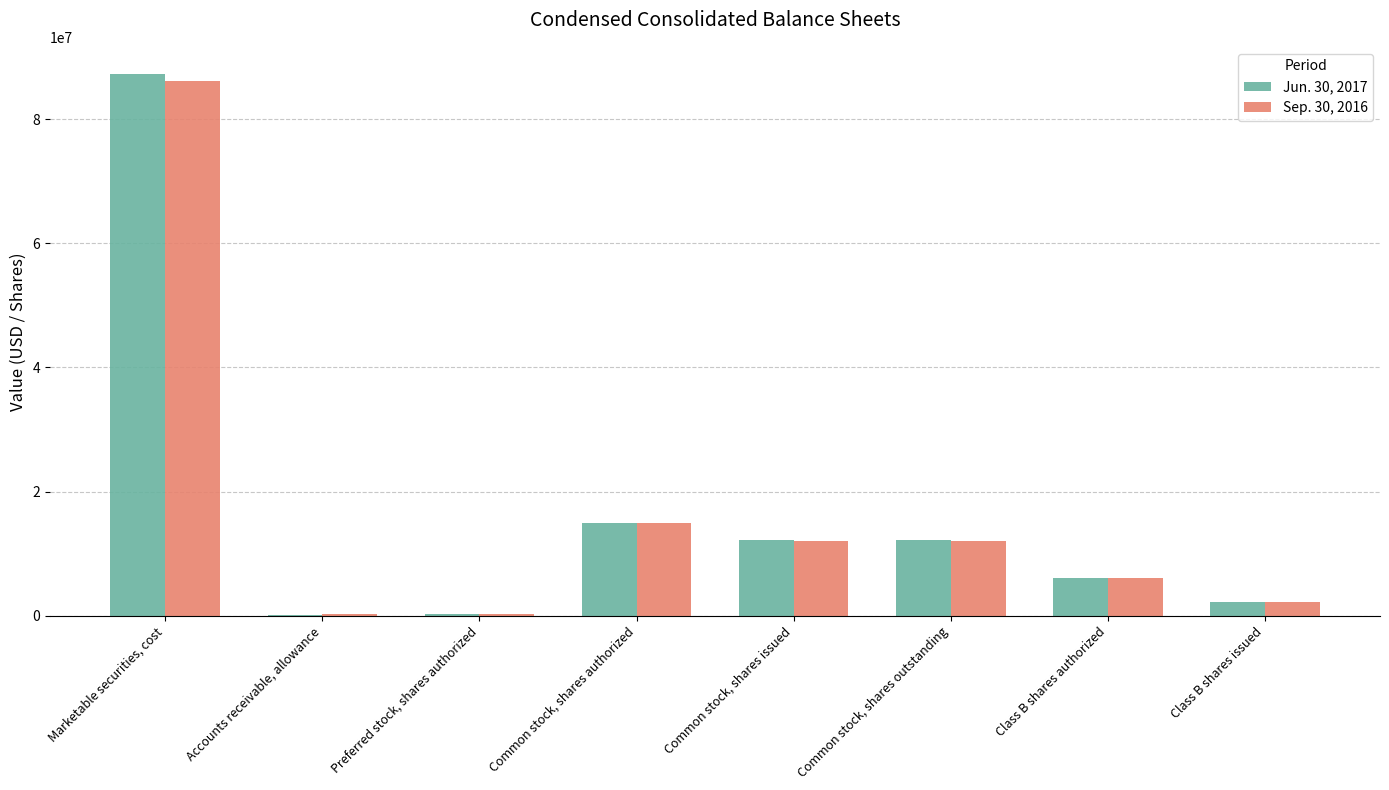

What is the spread (max minus min) of values at Common stock, shares issued?

26750